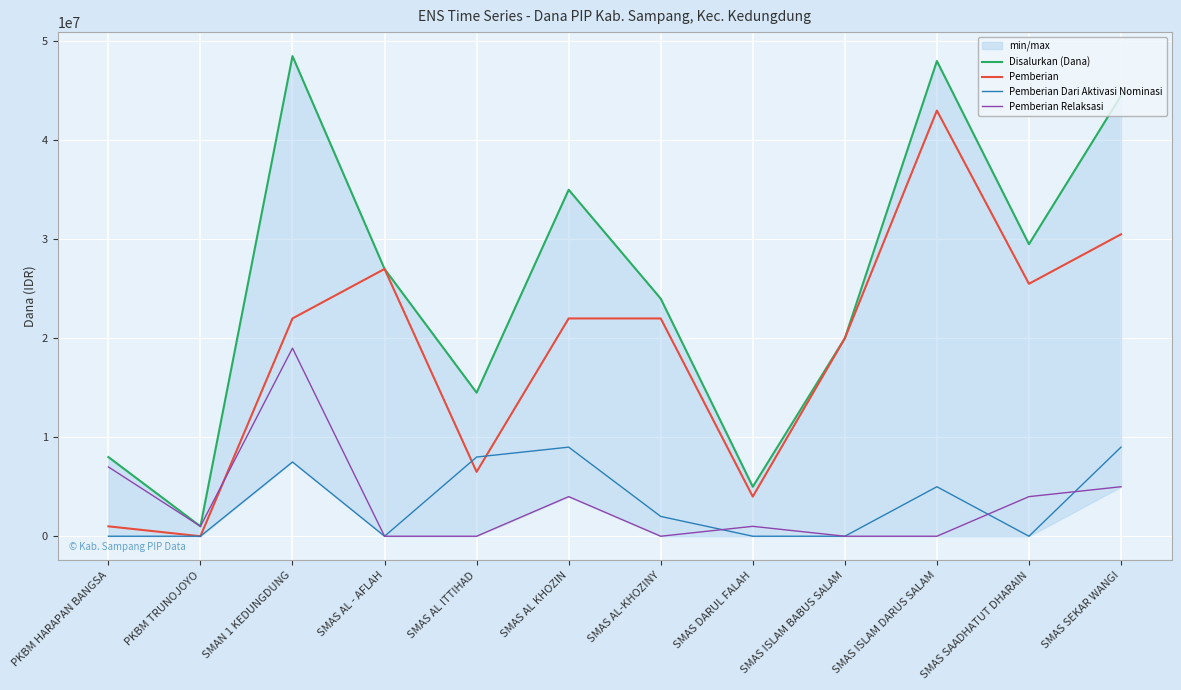

How many series are shown in this chart?

4